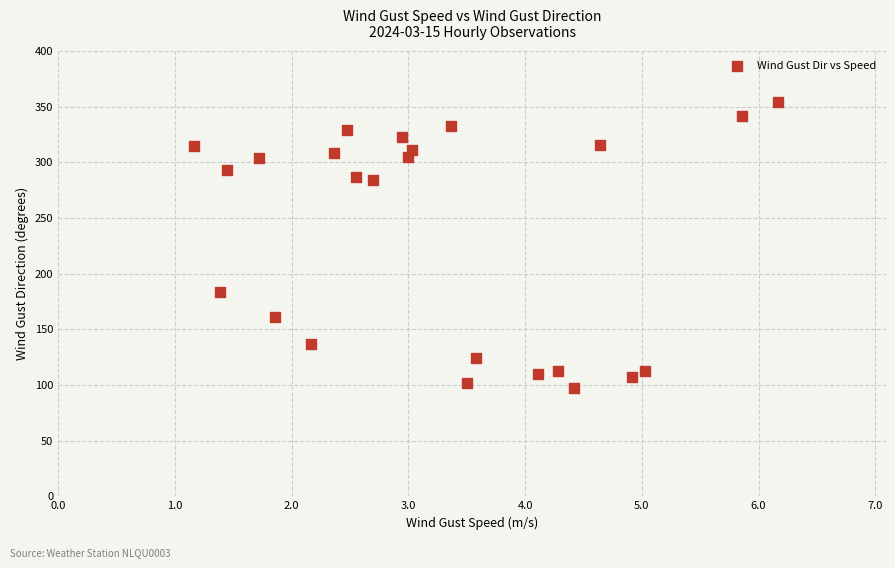

What Y value in the scatter plot is closest to 225?

184